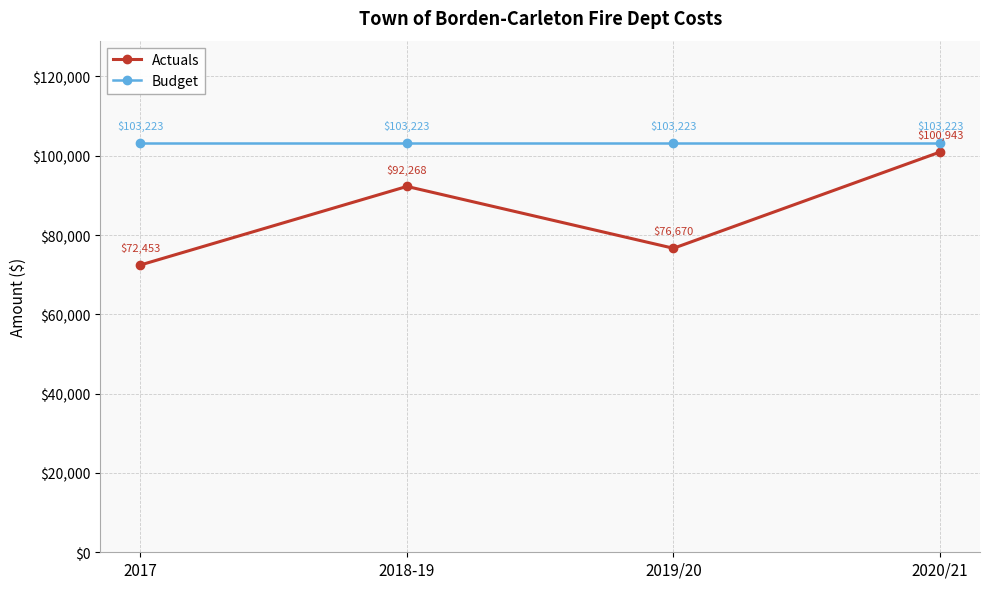

How many lines are shown in the chart?

2